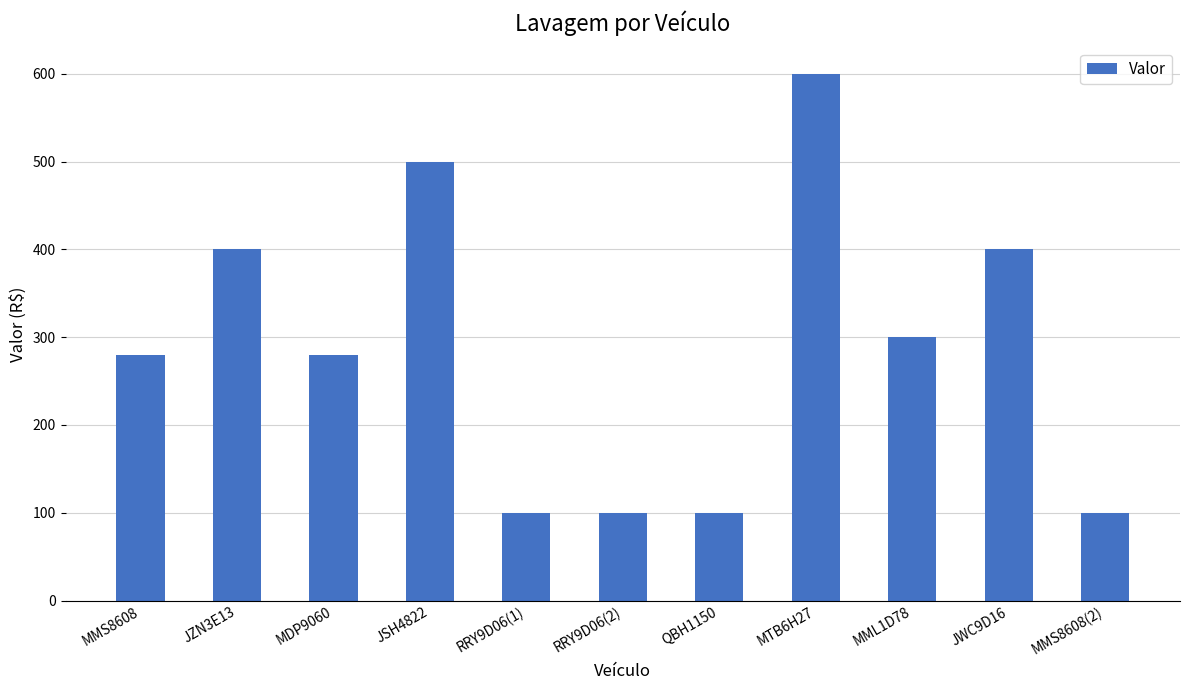

Count the number of data series in this chart.

1